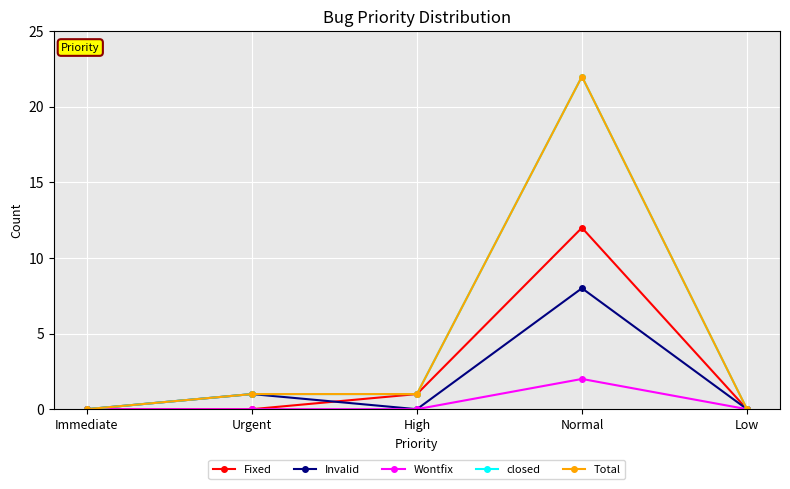

What value does the Invalid series have at Urgent?

1